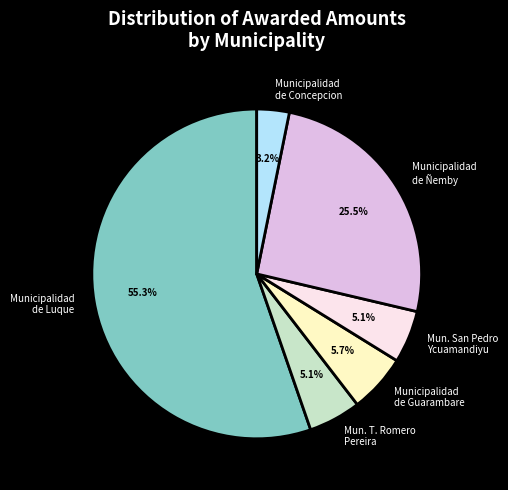

Between Municipalidad de Guarambare and Municipalidad de Concepcion, which is larger?

Municipalidad de Guarambare